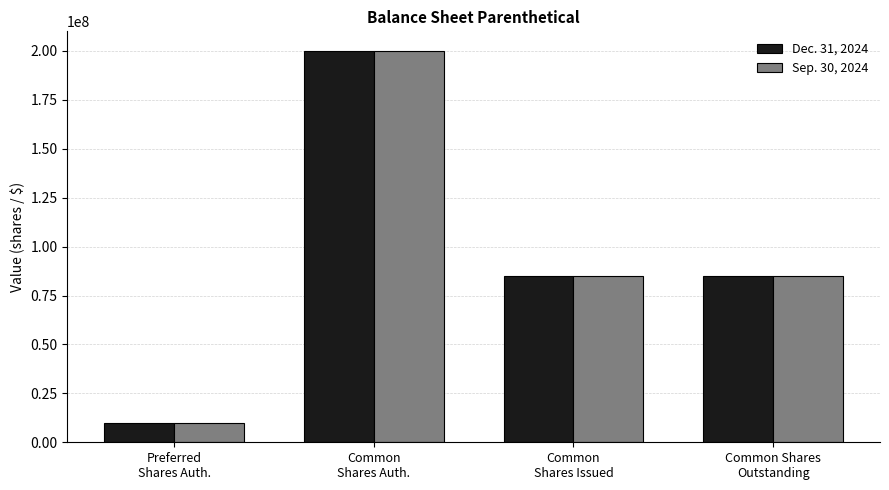

Count the number of categories in the chart.

4